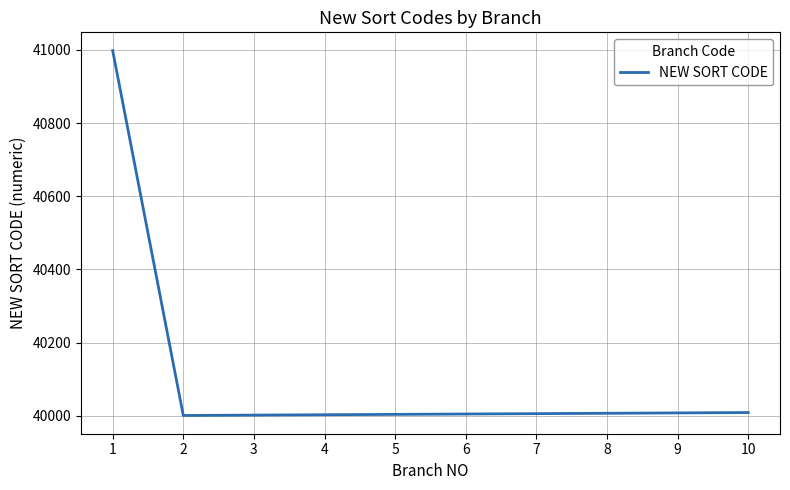

What is the difference between the maximum and minimum values?

997